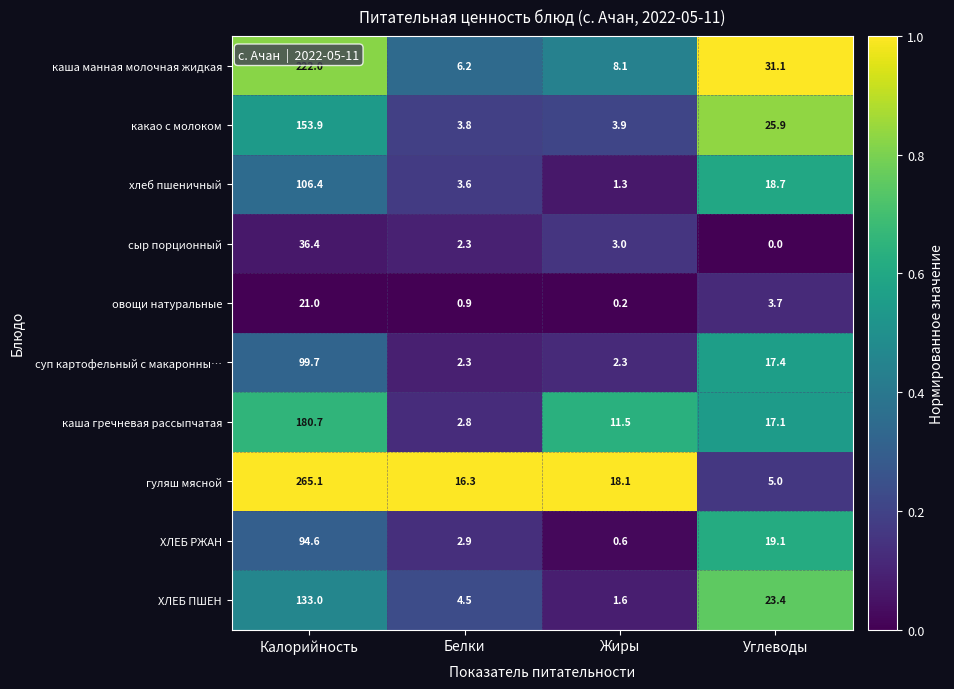

What is the difference between the highest and lowest values at Белки?

15.4